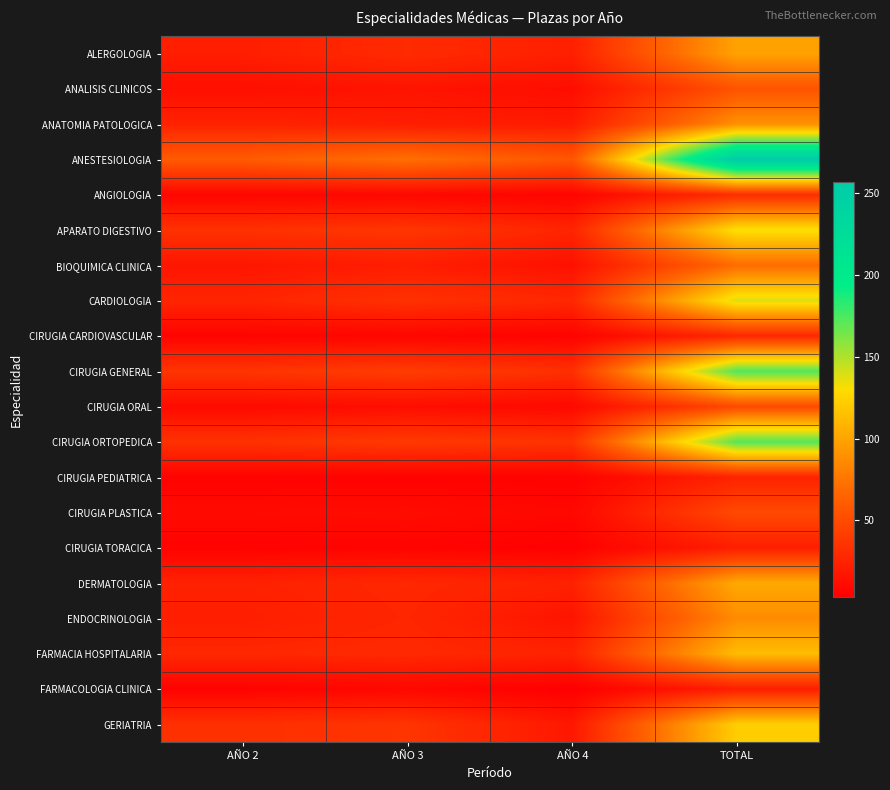

Rank the series by their maximum value, from lowest to highest.

CIRUGIA TORACICA, FARMACOLOGIA CLINICA, CIRUGIA PEDIATRICA, CIRUGIA CARDIOVASCULAR, ANGIOLOGIA, CIRUGIA ORAL, CIRUGIA PLASTICA, ANALISIS CLINICOS, BIOQUIMICA CLINICA, ENDOCRINOLOGIA, ANATOMIA PATOLOGICA, ALERGOLOGIA, DERMATOLOGIA, FARMACIA HOSPITALARIA, GERIATRIA, APARATO DIGESTIVO, CARDIOLOGIA, CIRUGIA ORTOPEDICA, CIRUGIA GENERAL, ANESTESIOLOGIA